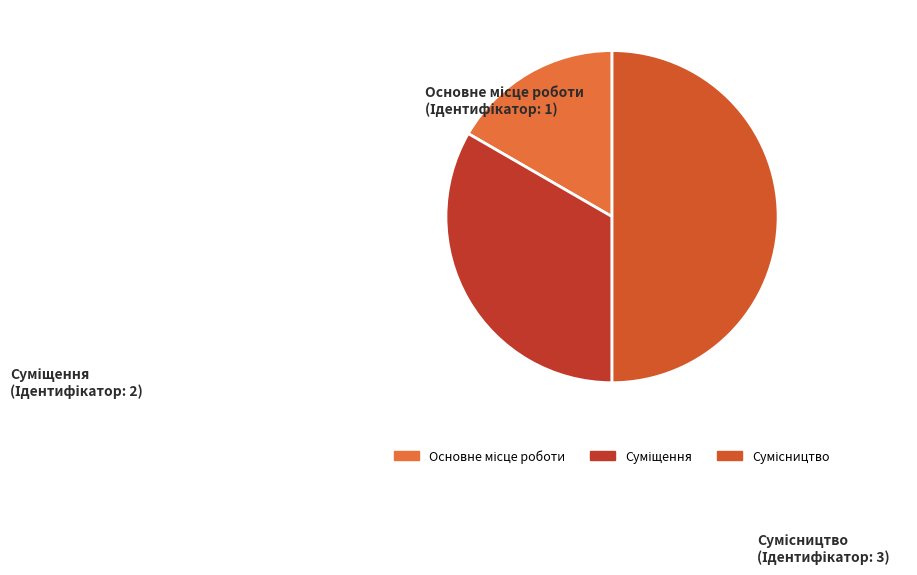

Is Основне місце роботи the majority of the pie?

No